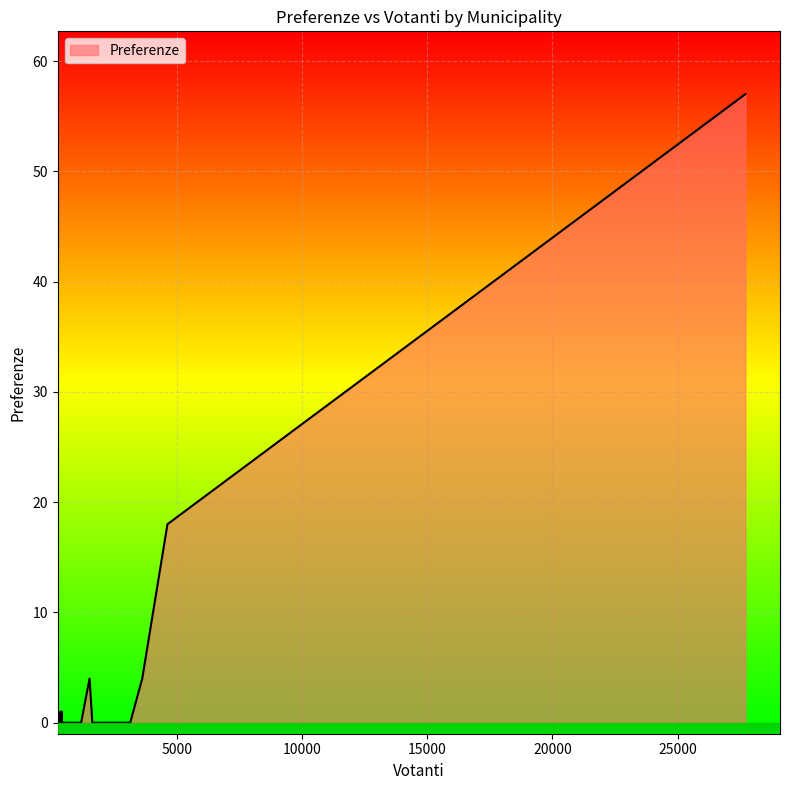

What is the difference between the maximum and minimum values?

57